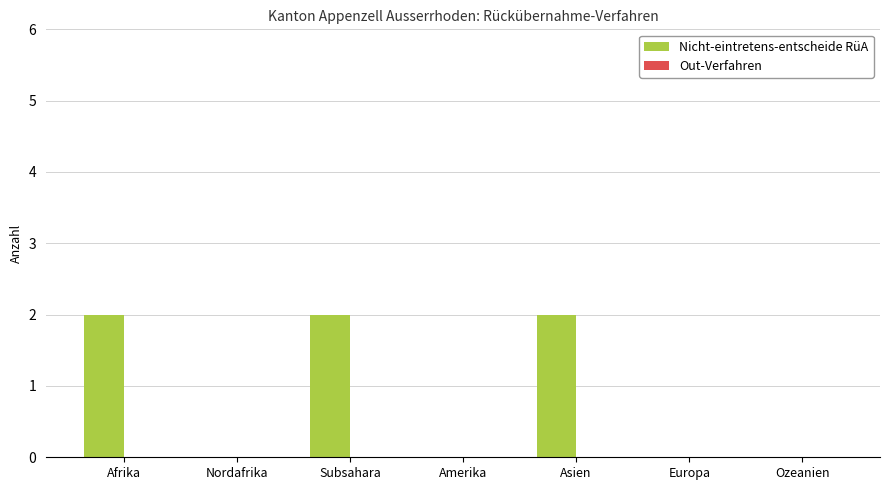

The value at Nordafrika is 0. True or false?

True